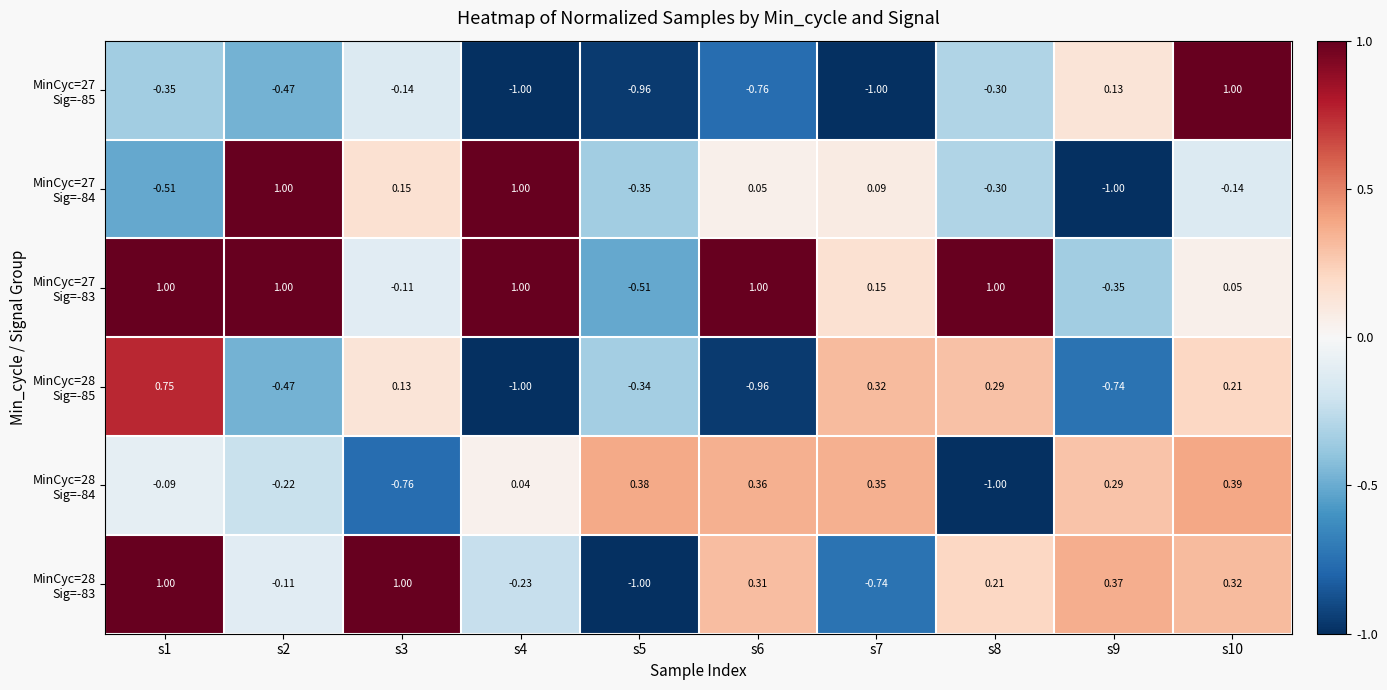

What is the spread (max minus min) of values at s4?

2.0